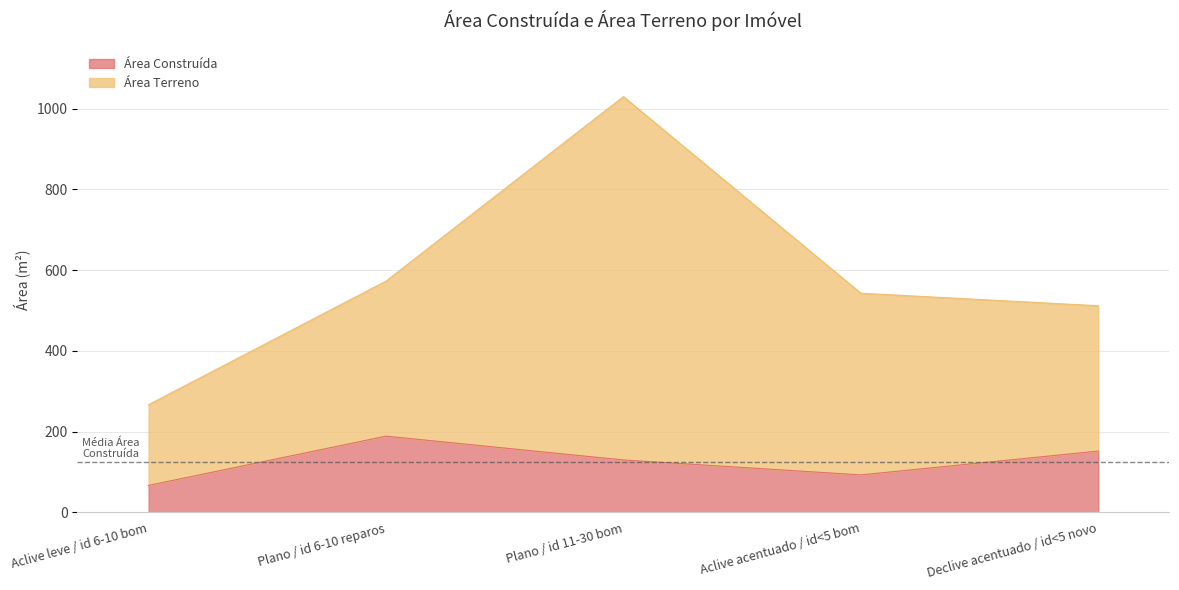

What is the sum of the Área Terreno values at Aclive acentuado / id<5 bom and Plano / id 6-10 reparos?

1116